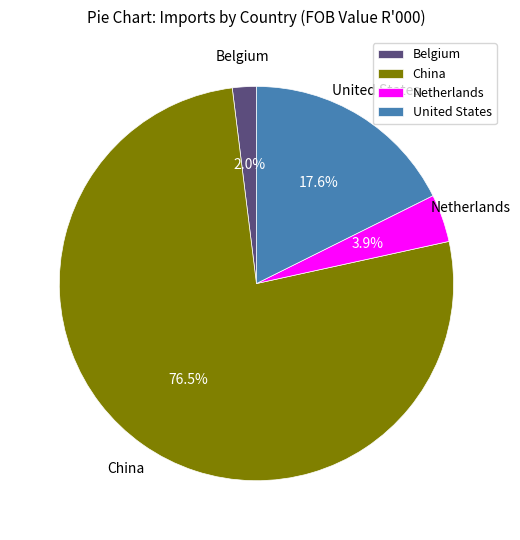

True or false: Netherlands accounts for 4% of the total.

True